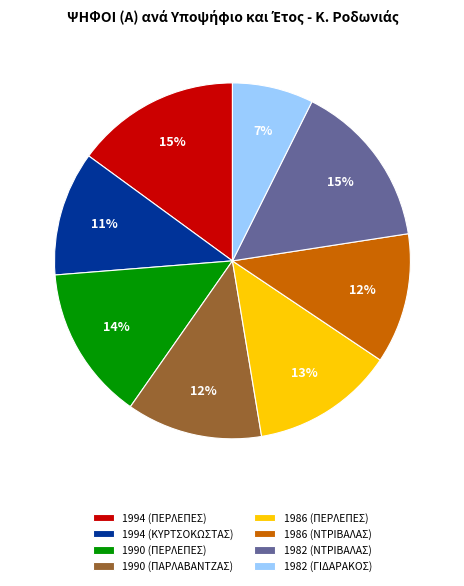

Is the sum of 1986 (ΝΤΡΙΒΑΛΑΣ) and 1982 (ΓΙΔΑΡΑΚΟΣ) greater than half?

No